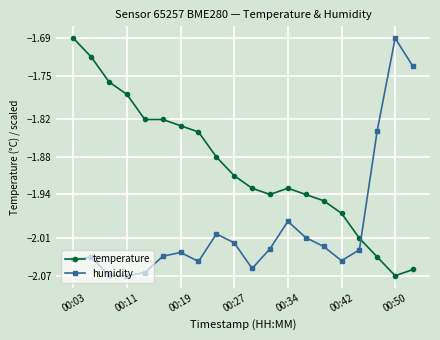

True or false: humidity has more than 0 points higher than both neighbors.

True